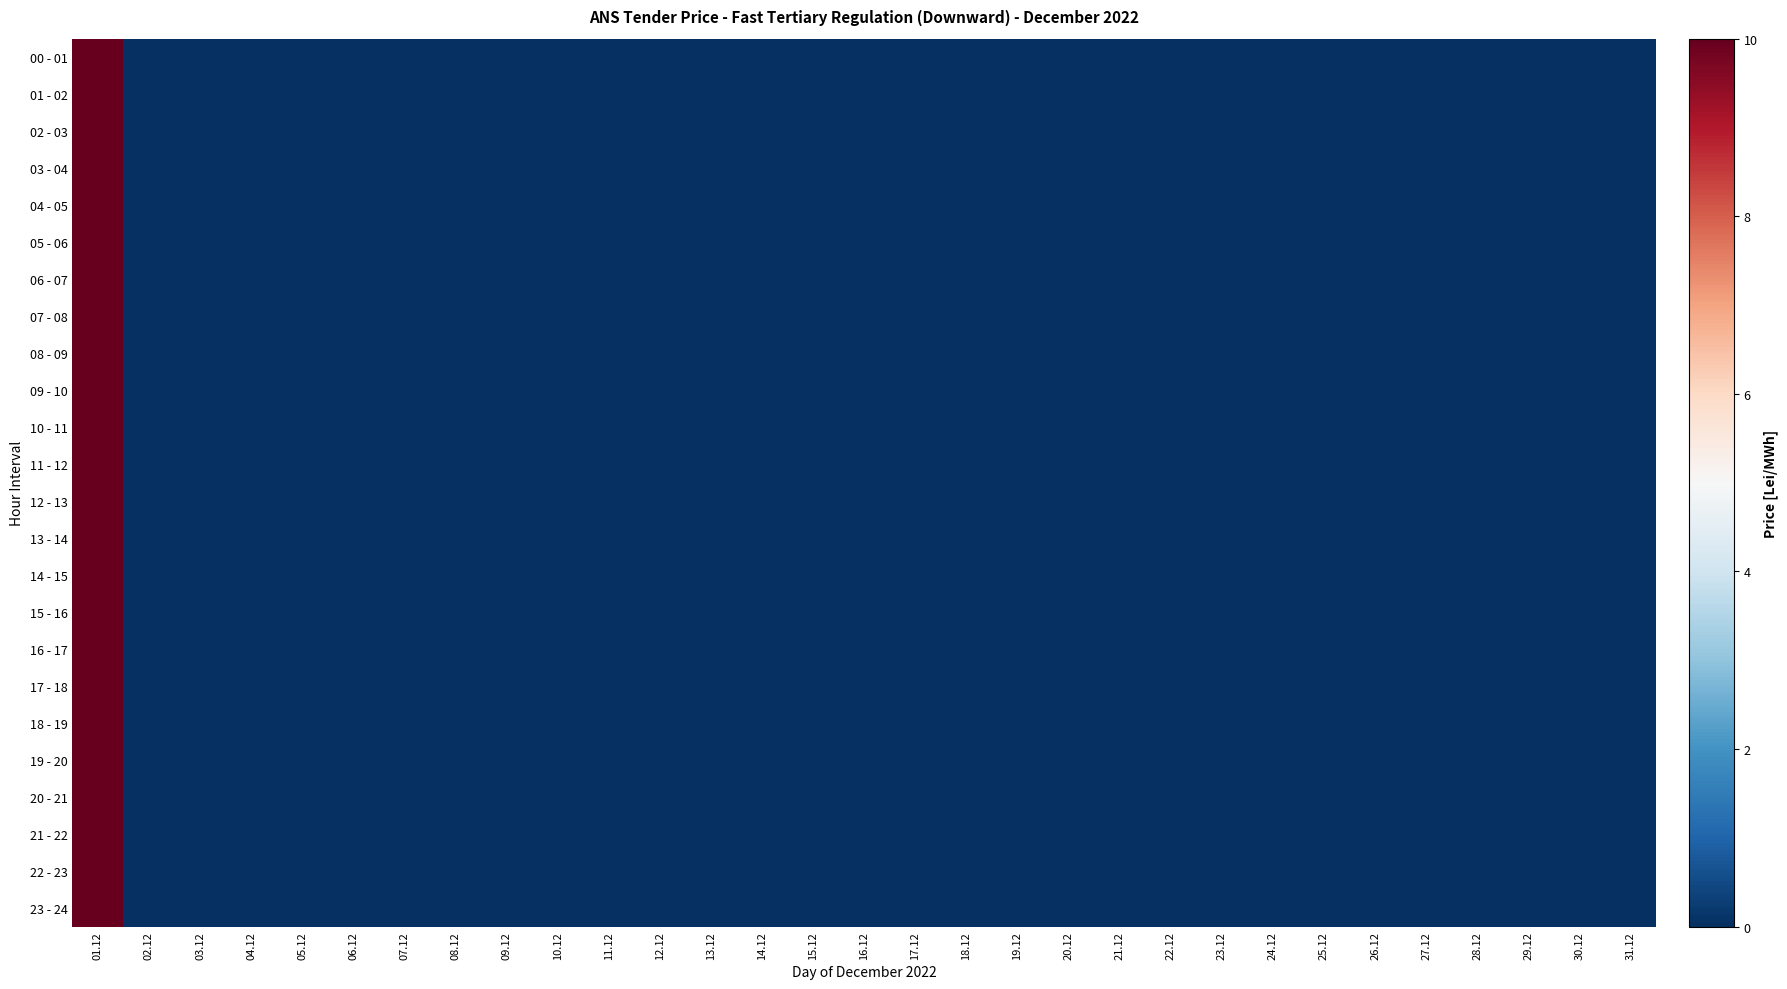

Which label corresponds to the smallest value in the chart?

02.12